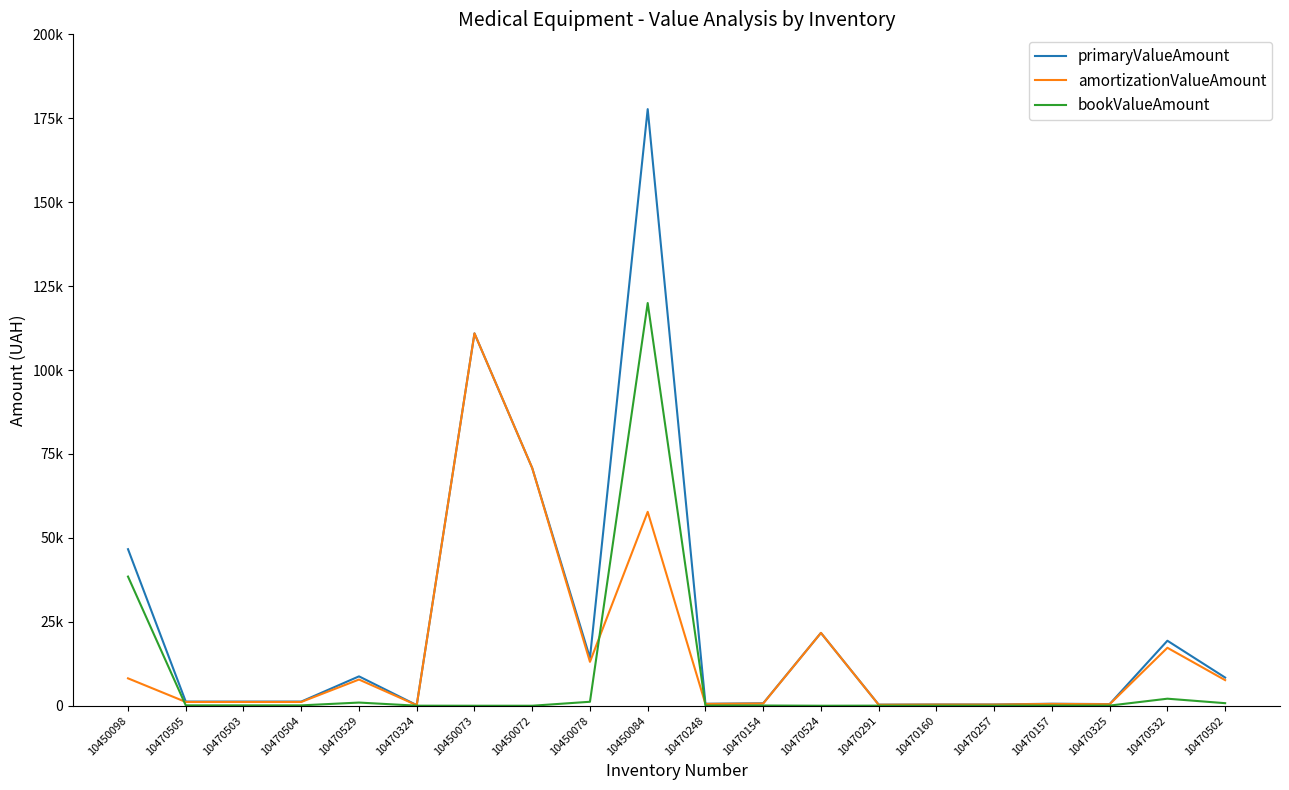

What is the sum of the primaryValueAmount values at 10450098 and 10470324?

46813